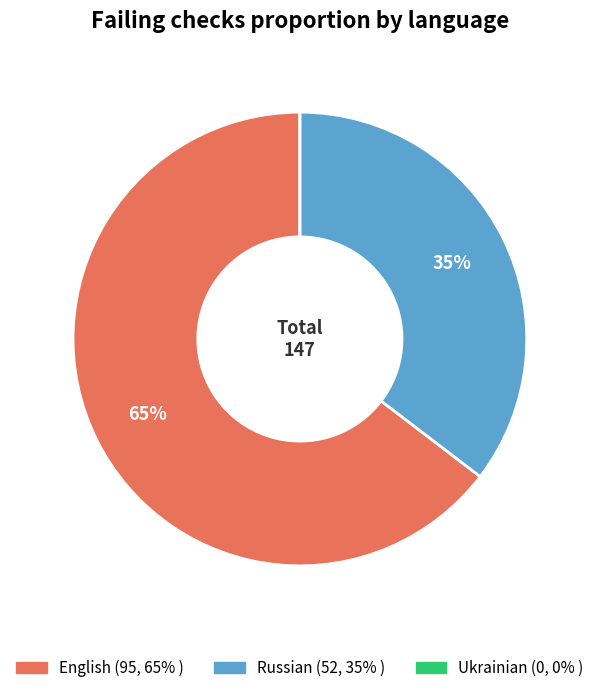

Is it true that Russian is 26% of the pie?

False